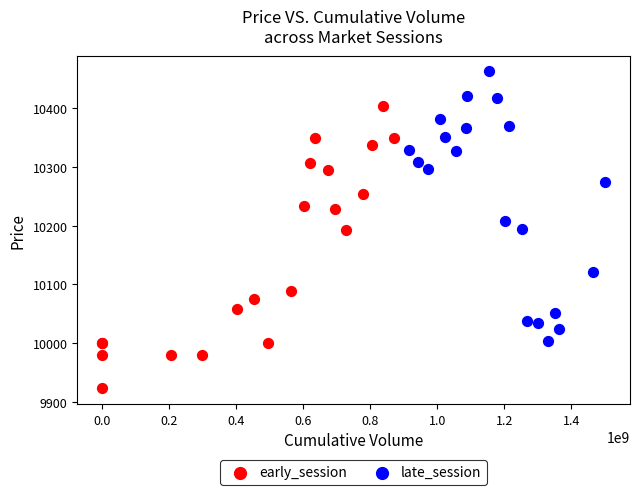

Which series contains the lowest Y value?

early_session